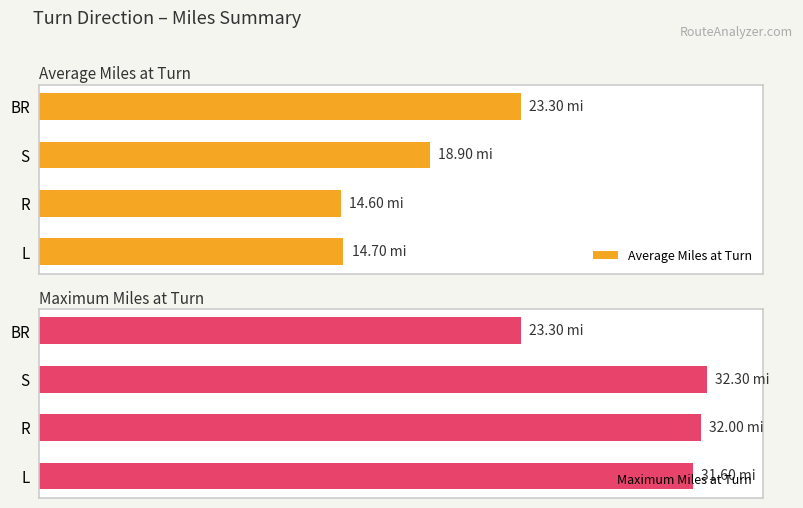

What is the greatest value displayed?

32.3